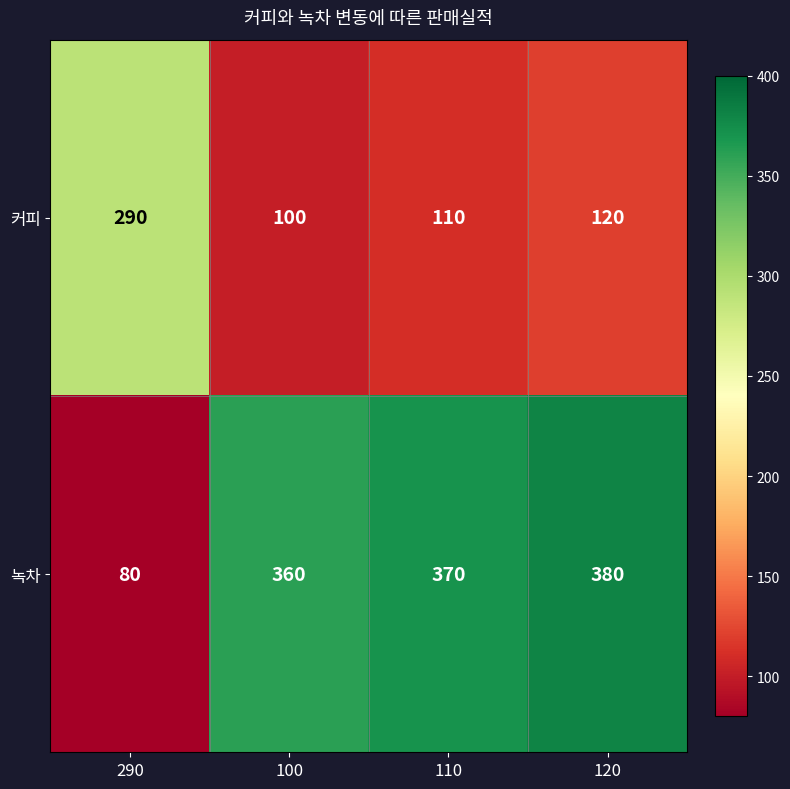

Reading left to right, extract all data points from this chart.

커피: 290=290	100=100	110=110	120=120
녹차: 290=80	100=360	110=370	120=380